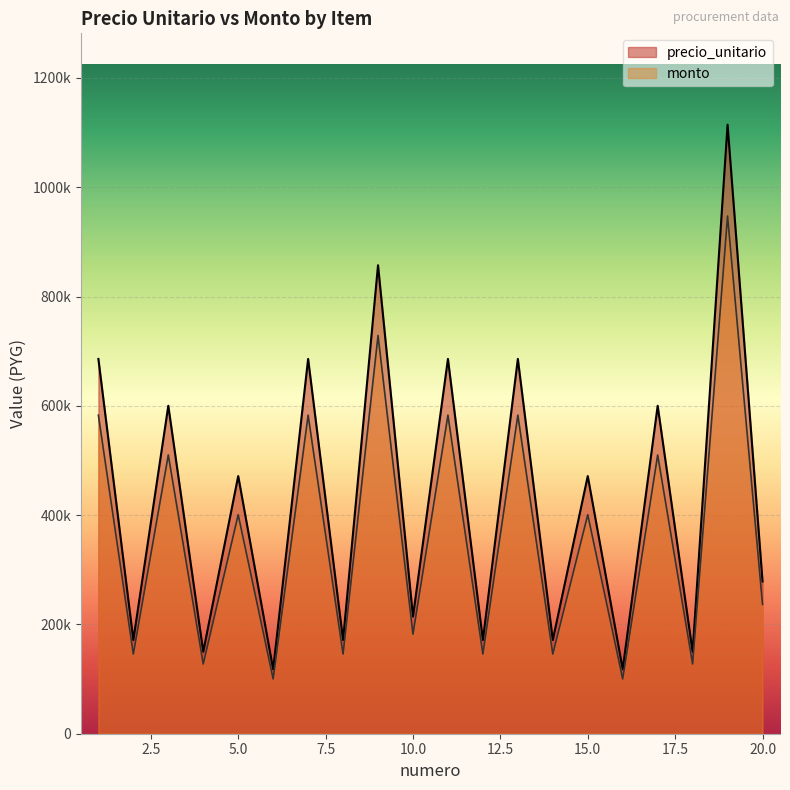

How many data points in monto are less than 400757?

10